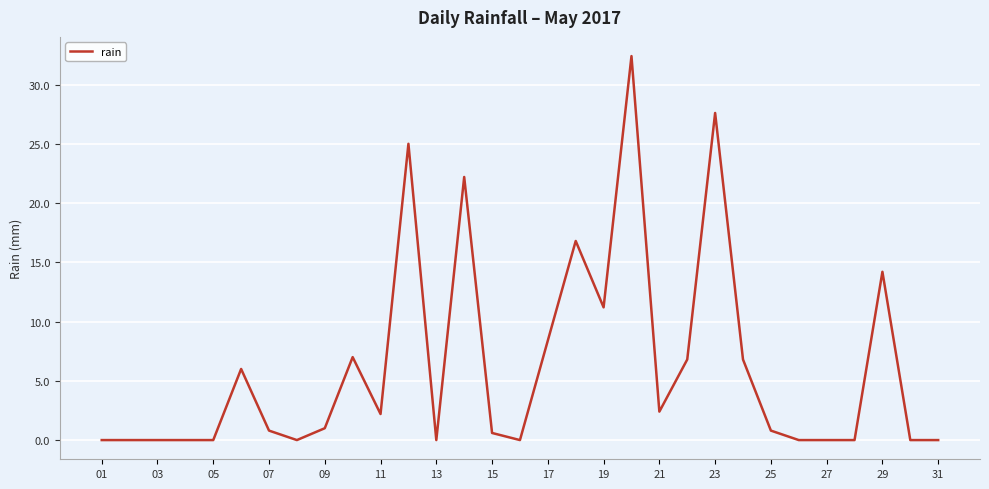

What is the greatest value displayed?

32.4